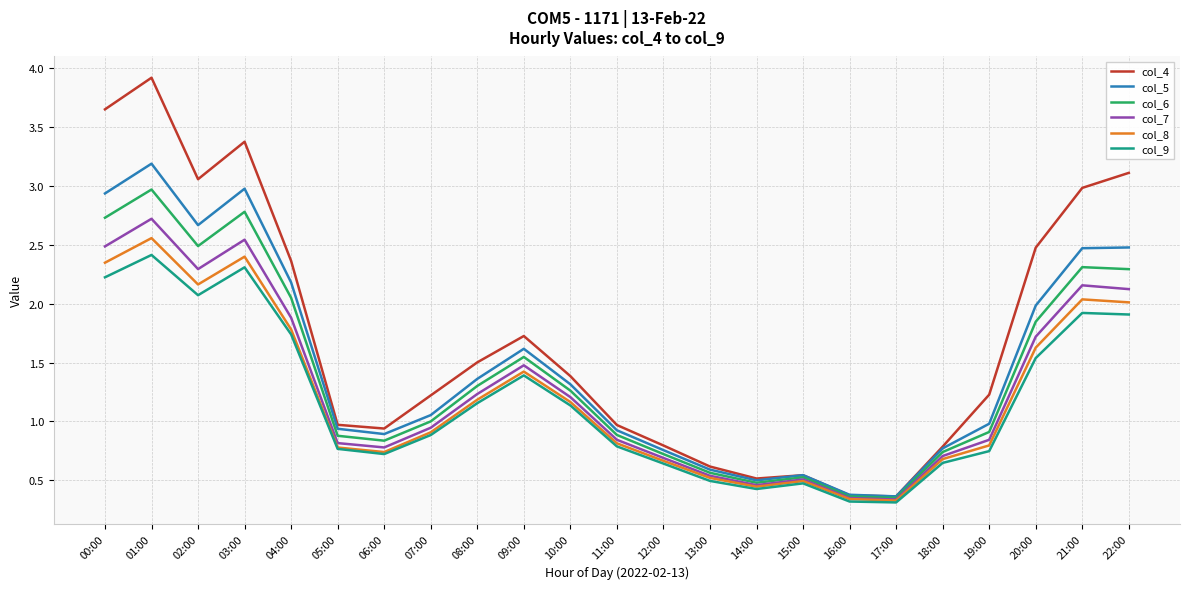

What are all the series names shown in the legend?

col_4, col_5, col_6, col_7, col_8, col_9